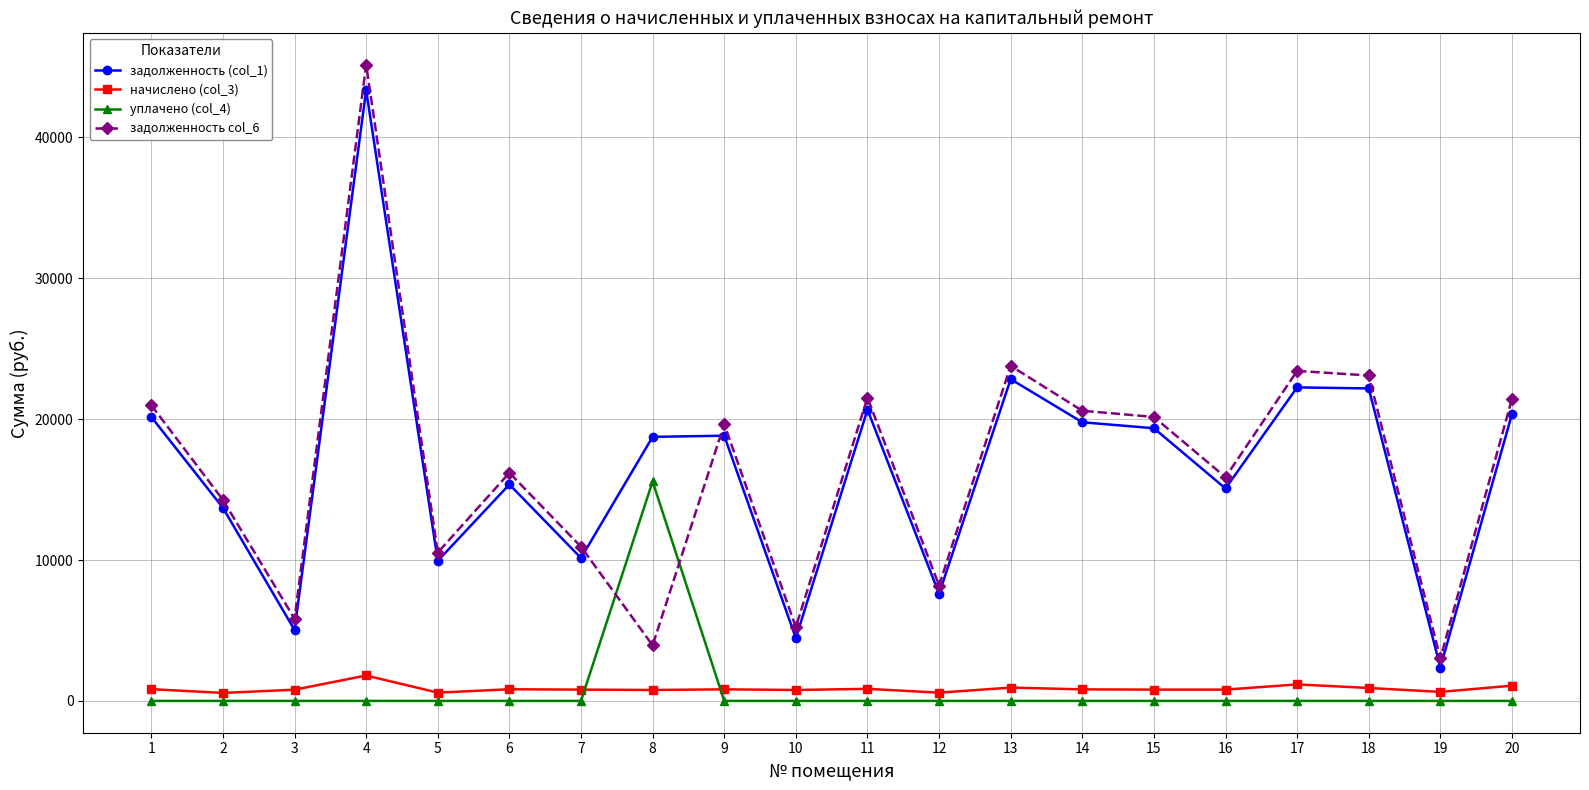

At which category does задолженность col_6 reach its first local valley?

3